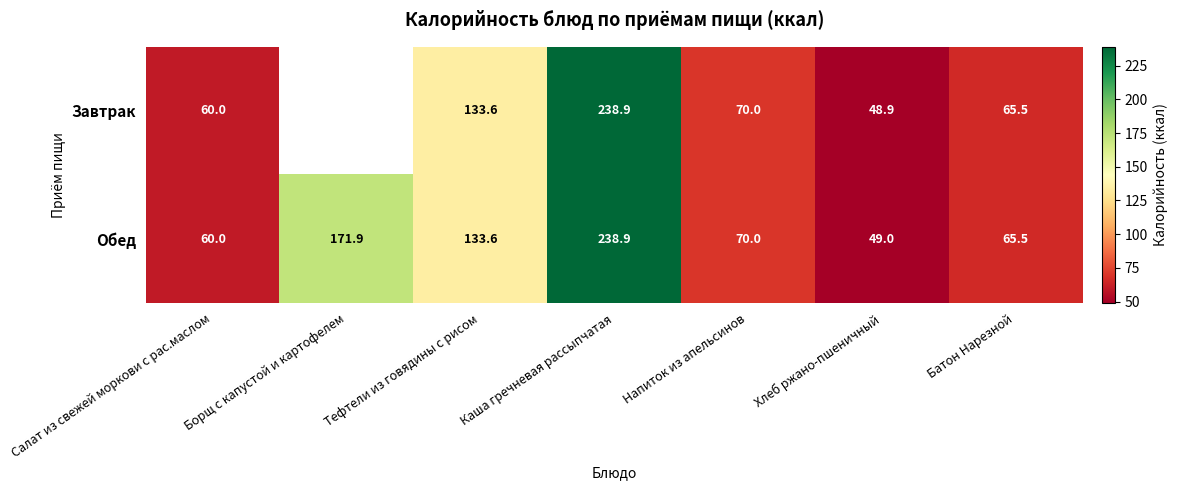

How many distinct data groups are displayed?

2